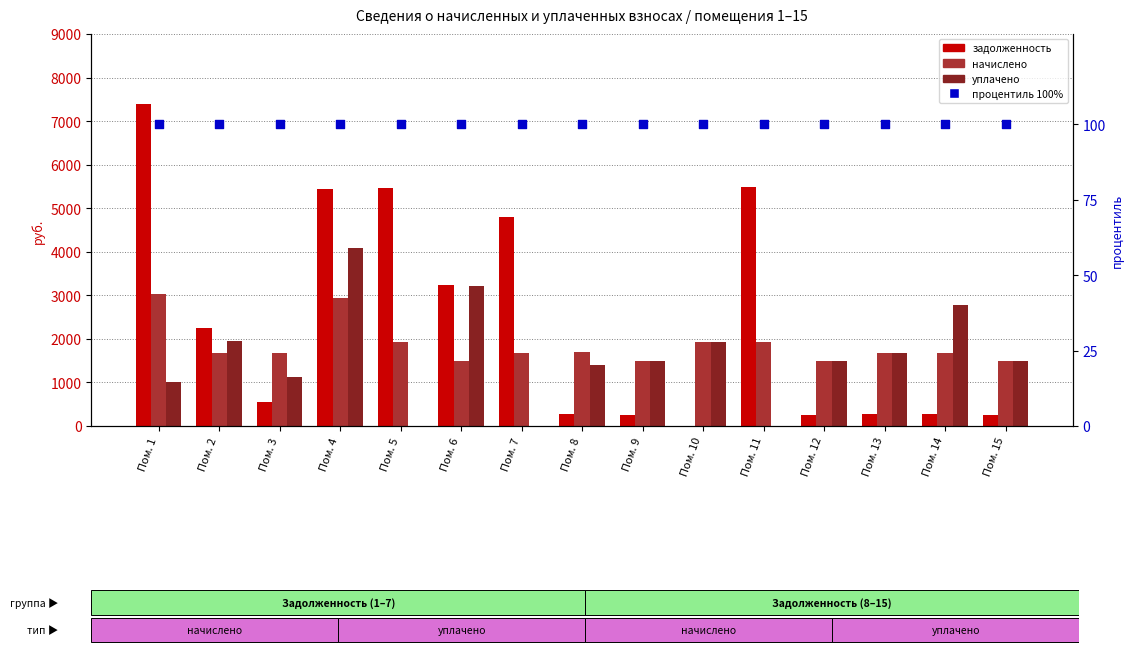

Which series has the largest total across all categories?

задолженность